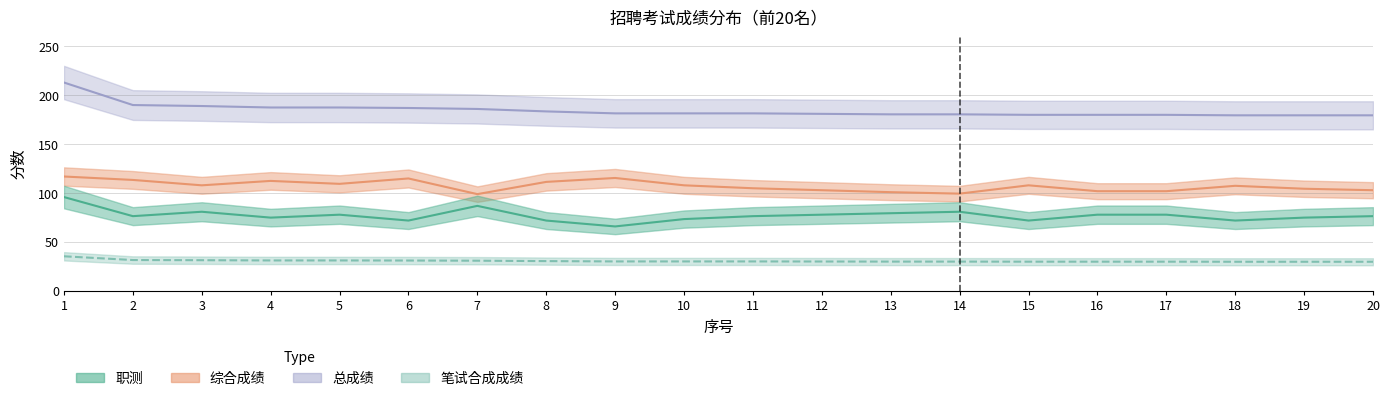

True or false: 笔试合成成绩 and 总成绩 intersect in this chart.

False